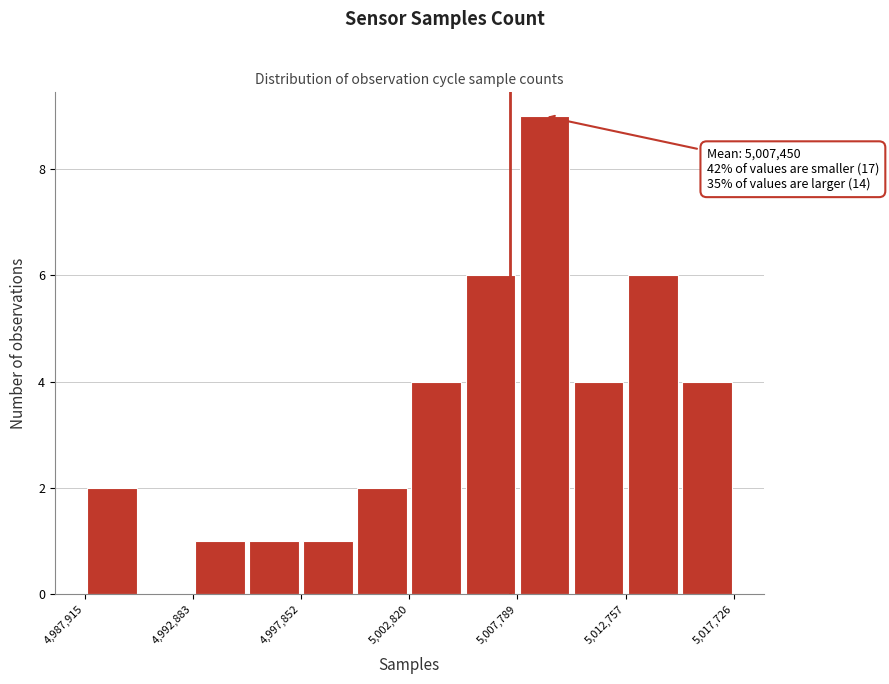

Over which range of the x-axis is the bar tallest?

5008000 to 5010500